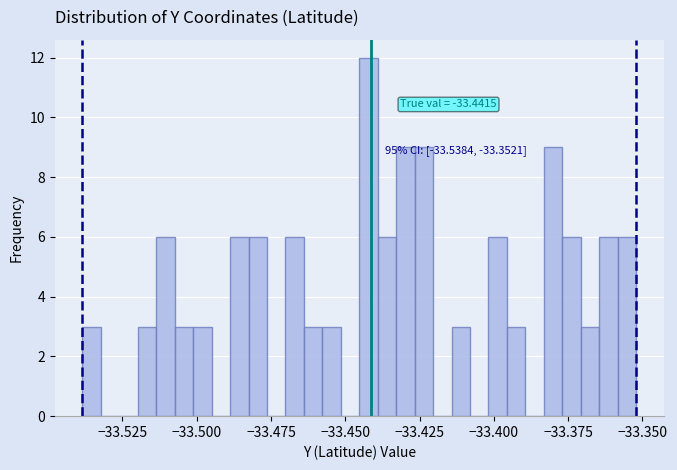

Around what value on the x-axis is the tallest bar? Give the approximate position of its centre, as read against the axis.

-33.440